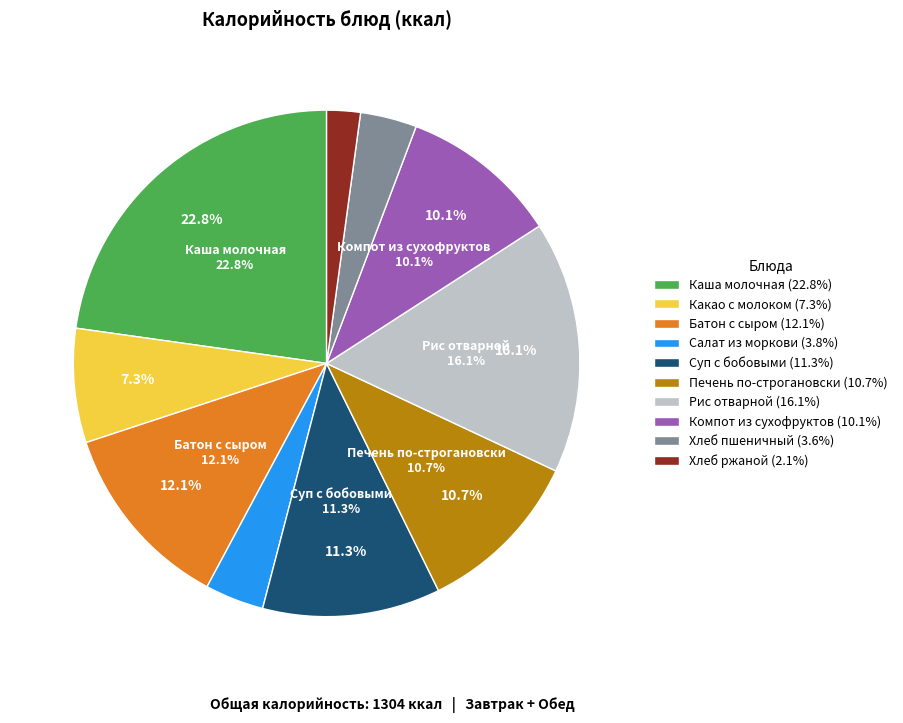

How many segments does this pie chart have?

10